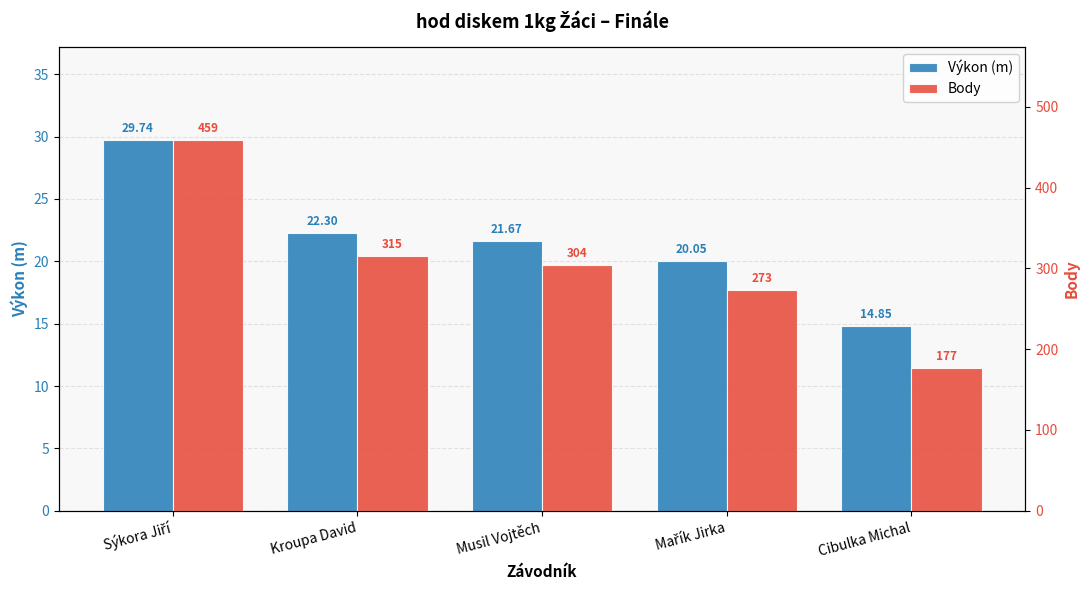

Rank the series by their maximum value, from lowest to highest.

Výkon (m), Body